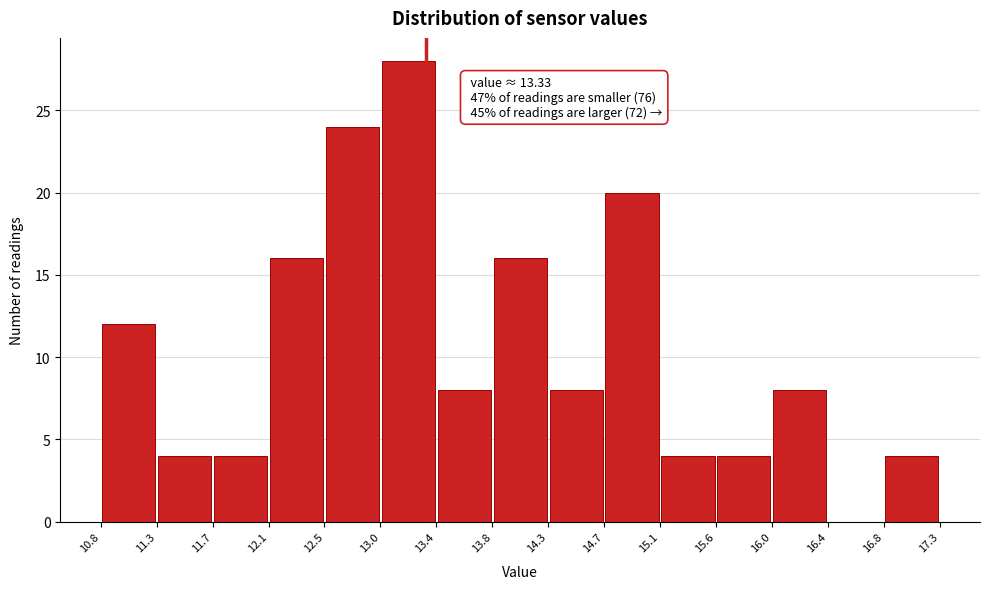

Which range on the x-axis has the tallest bar?

13.0 to 13.4